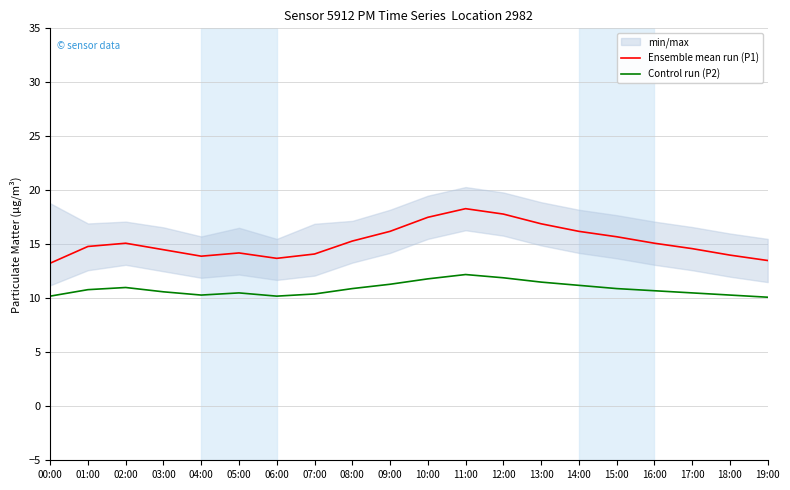

Between 18:00 and 08:00, which is larger?

08:00